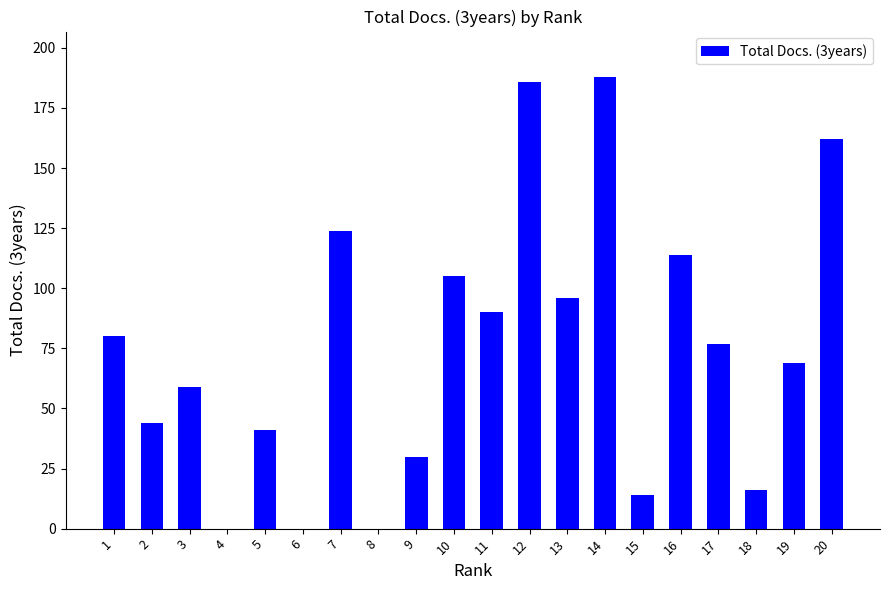

What is the sum of all values?

1495